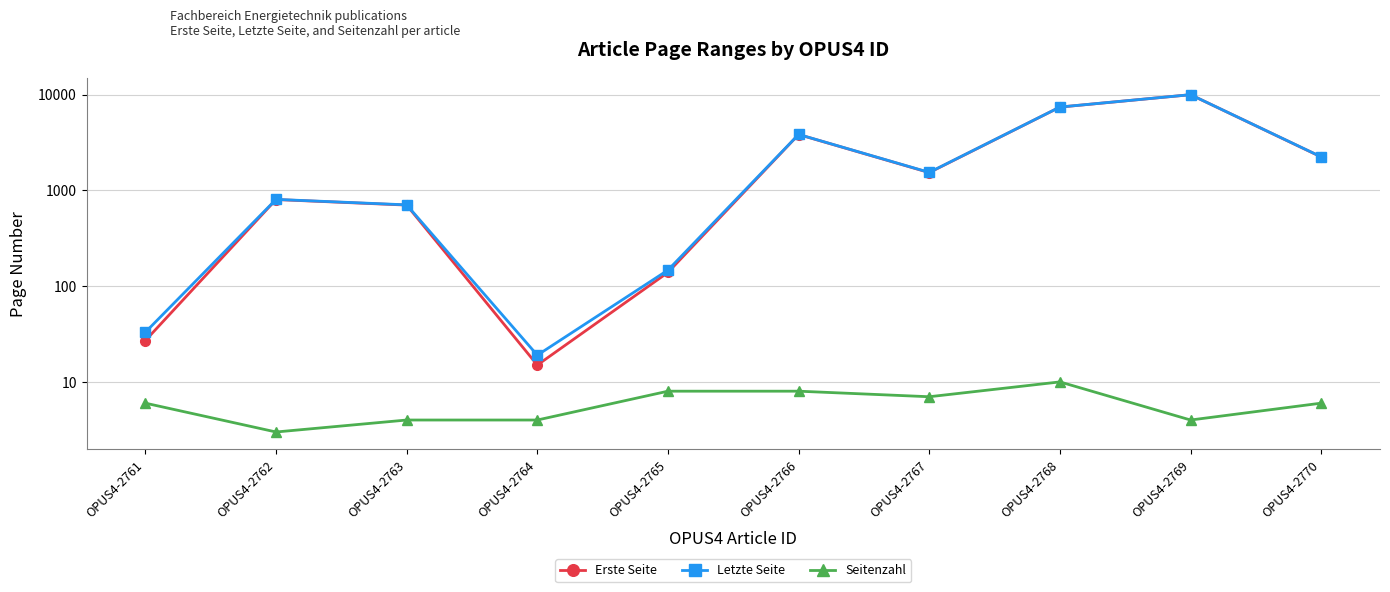

How many Seitenzahl values are between 4 and 8?

8